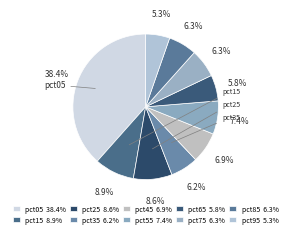

To the nearest percent, what is the combined percentage of pct85 and pct05?

45%